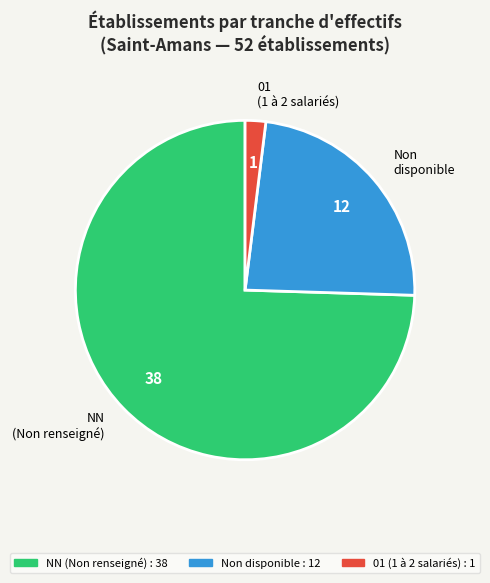

Is there any slice that represents more than half of the pie?

Yes